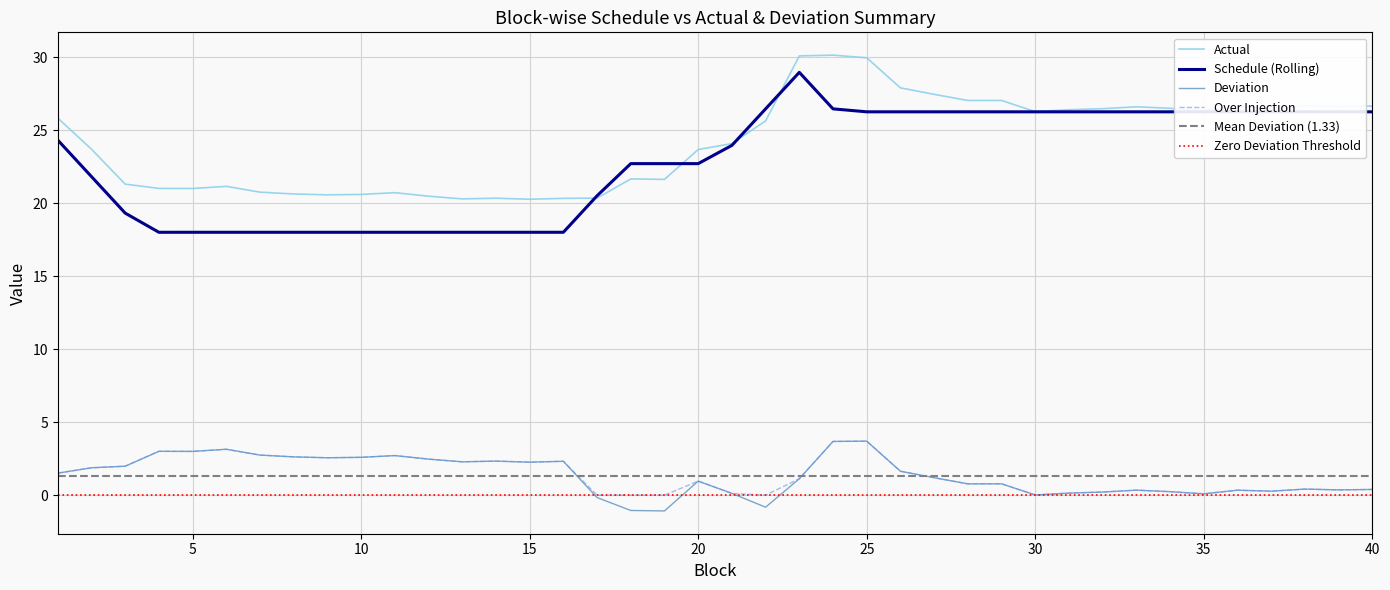

Where is the first local minimum for Deviation?

5